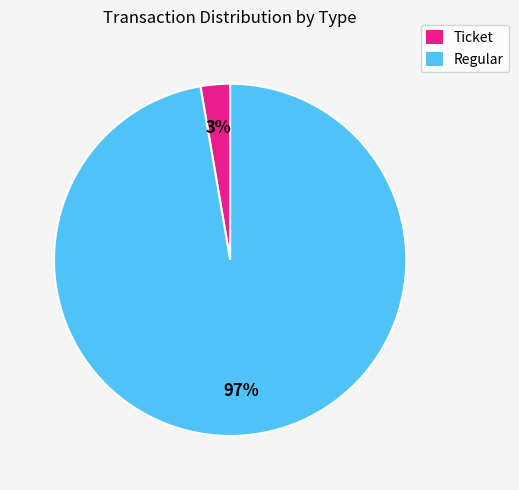

Which slice is the largest?

Regular